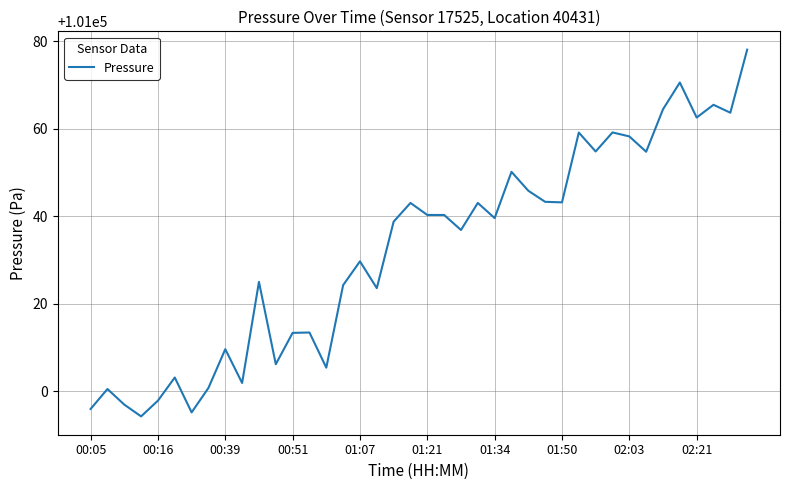

What is the minimum value shown in the chart?

100994.3